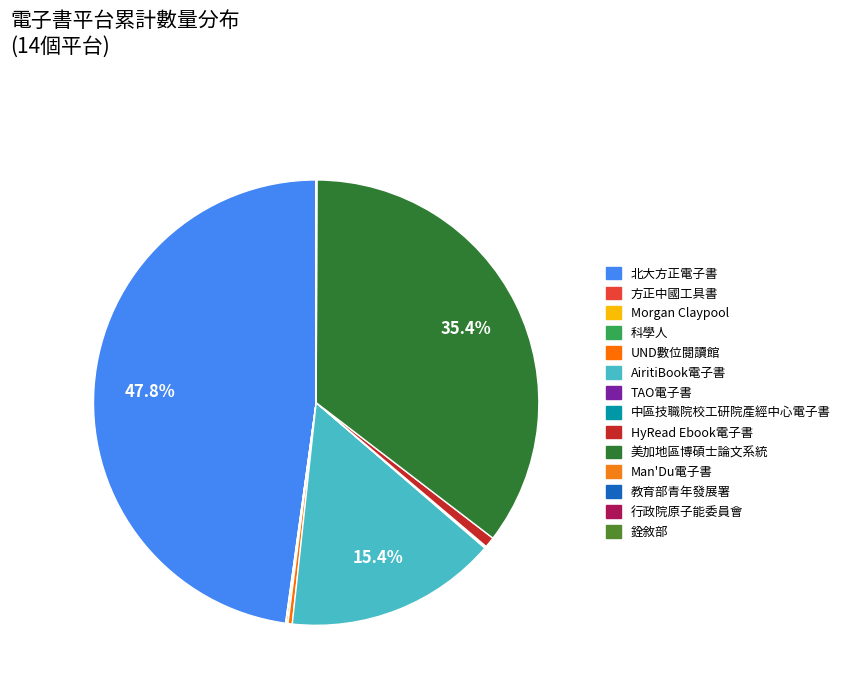

Between 北大方正電子書 and 科學人, which is larger?

北大方正電子書